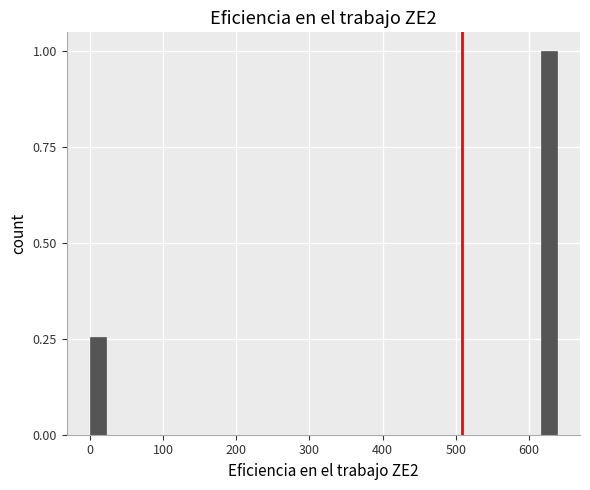

Read against the x-axis, roughly where is the centre of the tallest bar?

630